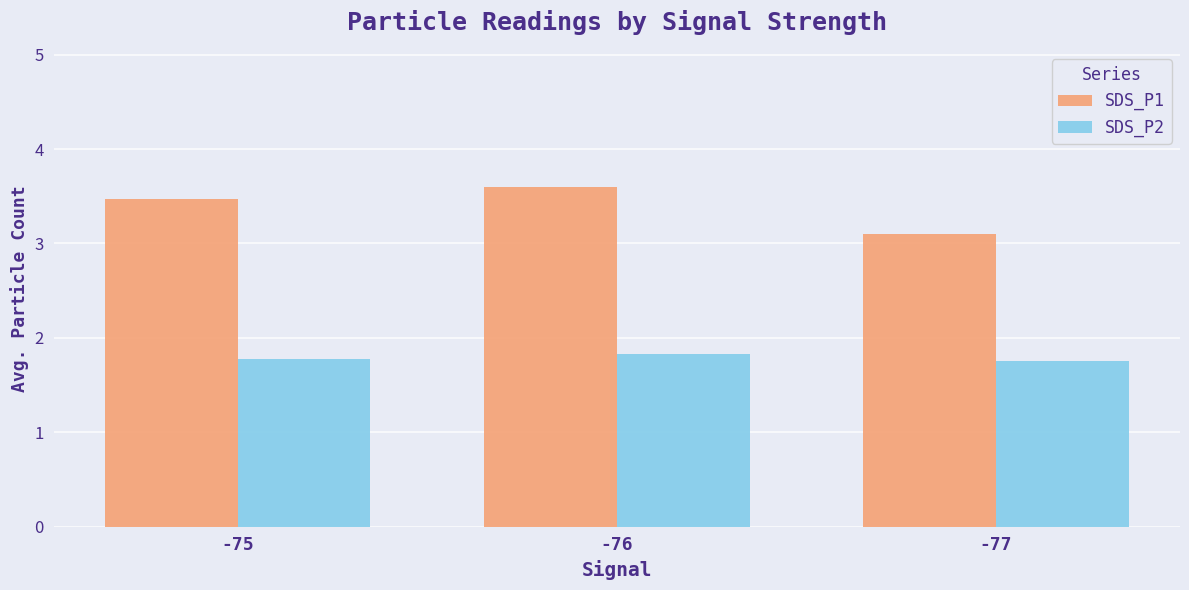

What is the difference between the highest and lowest values at -77?

1.3